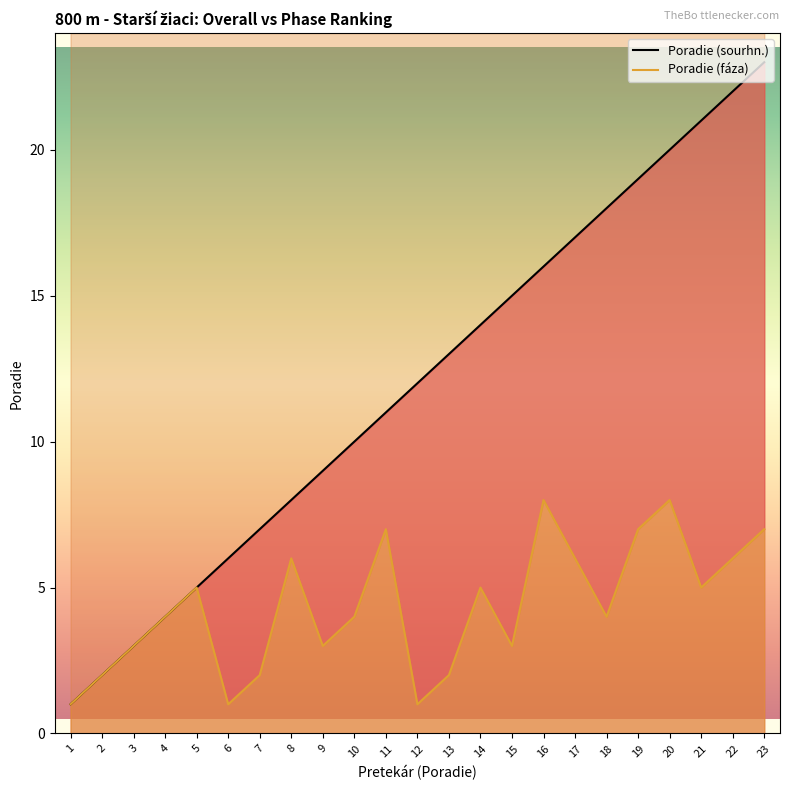

True or false: Poradie (sourhn.) and Poradie (fáza) intersect in this chart.

False